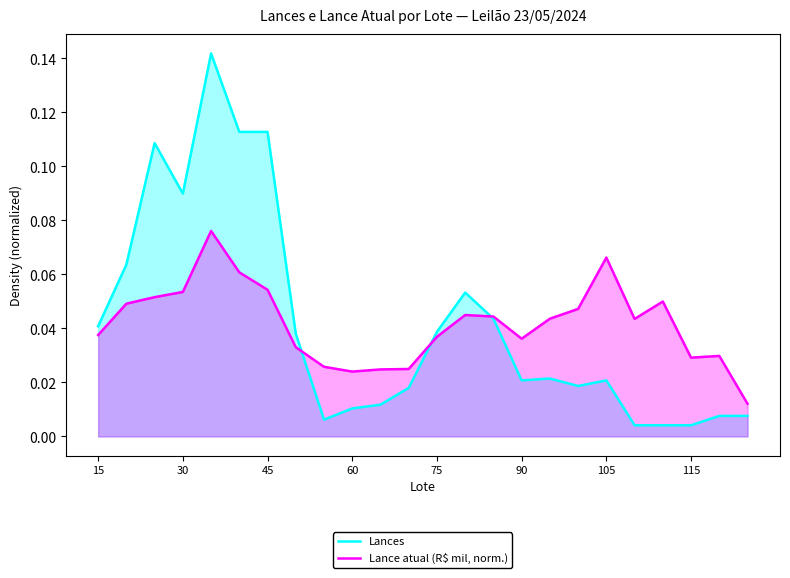

Is the value of Lances at 75 greater than the value of Lance atual (R$ mil, norm.) at 45?

No